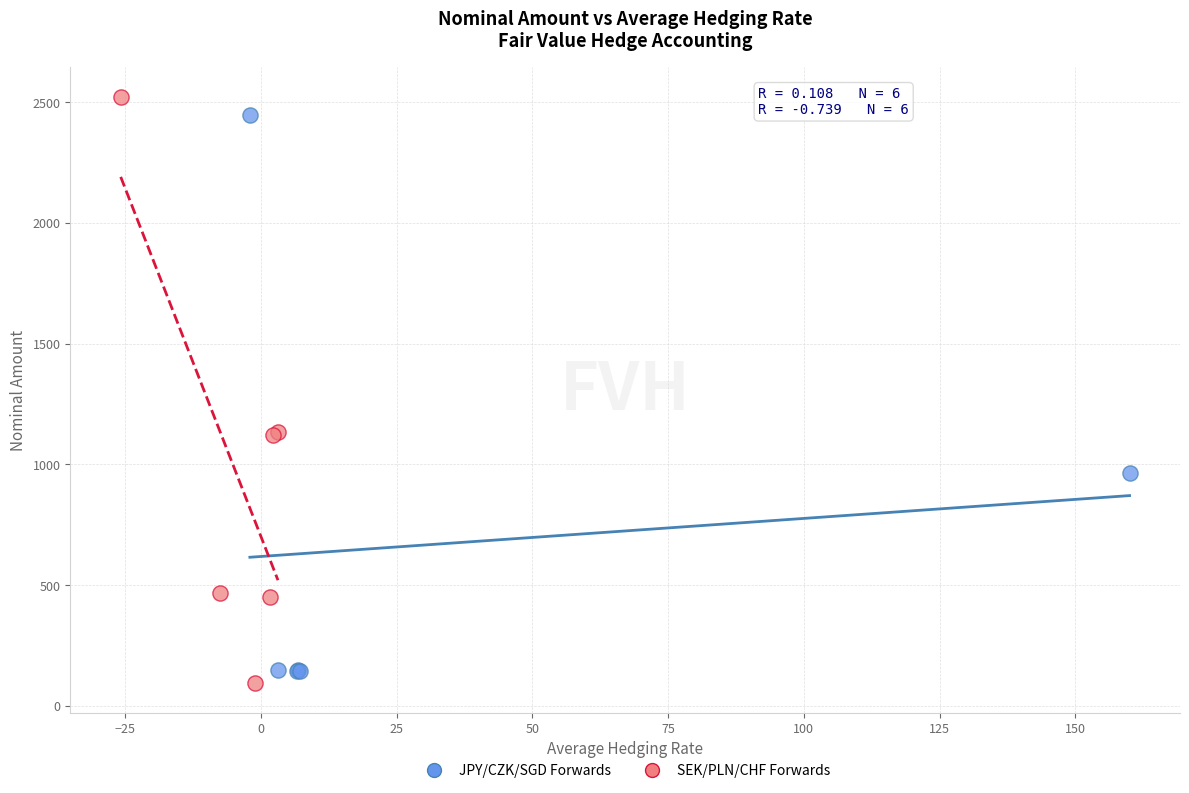

Which series has the widest spread of Y values?

SEK/PLN/CHF Forwards